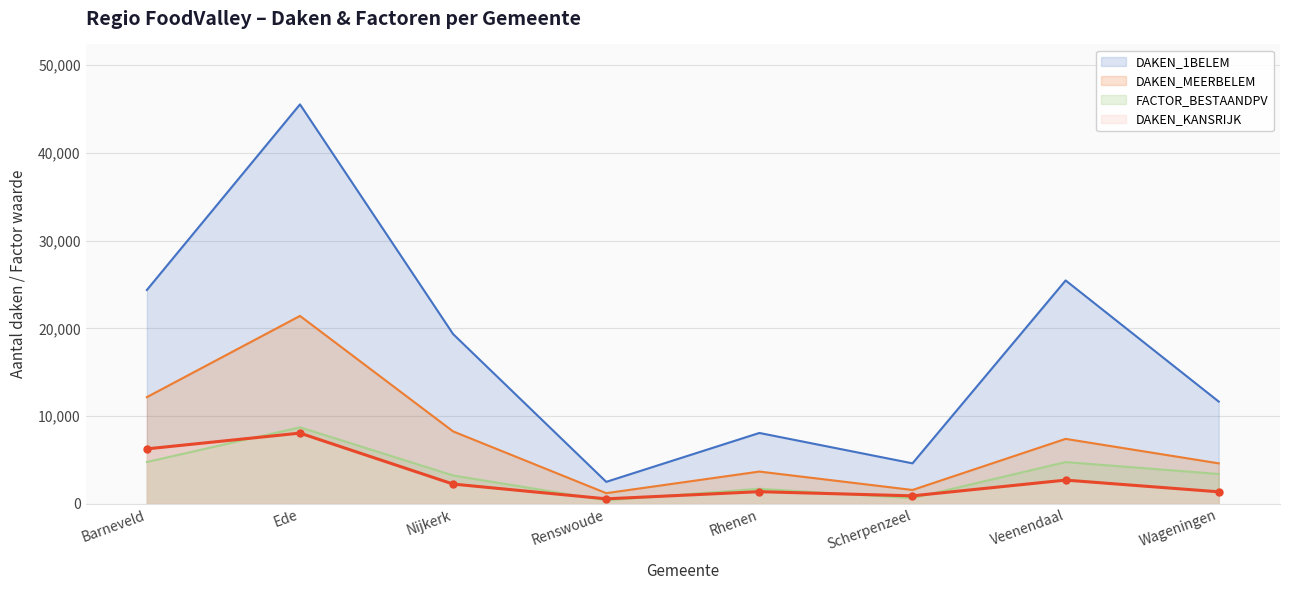

Which series has the largest total across all categories?

DAKEN_1BELEM